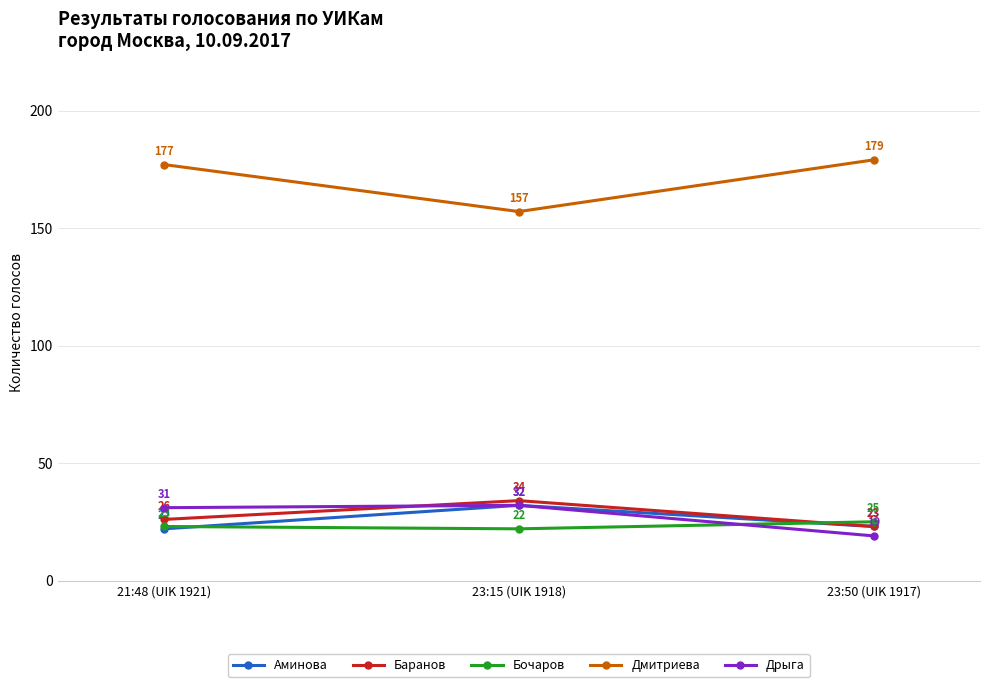

Rank the categories by Бочаров value from lowest to highest.

23:15 (UIK 1918), 21:48 (UIK 1921), 23:50 (UIK 1917)